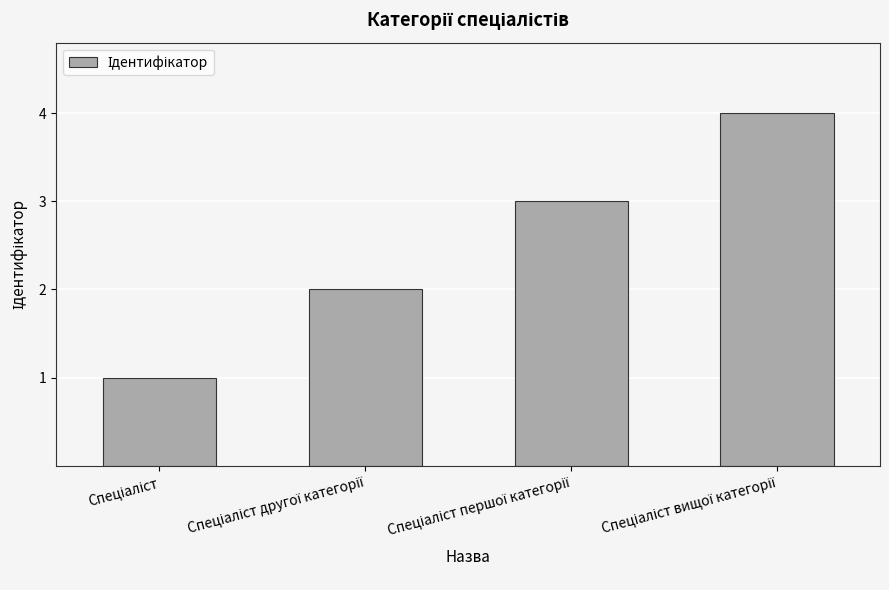

How many bars are there in total?

4